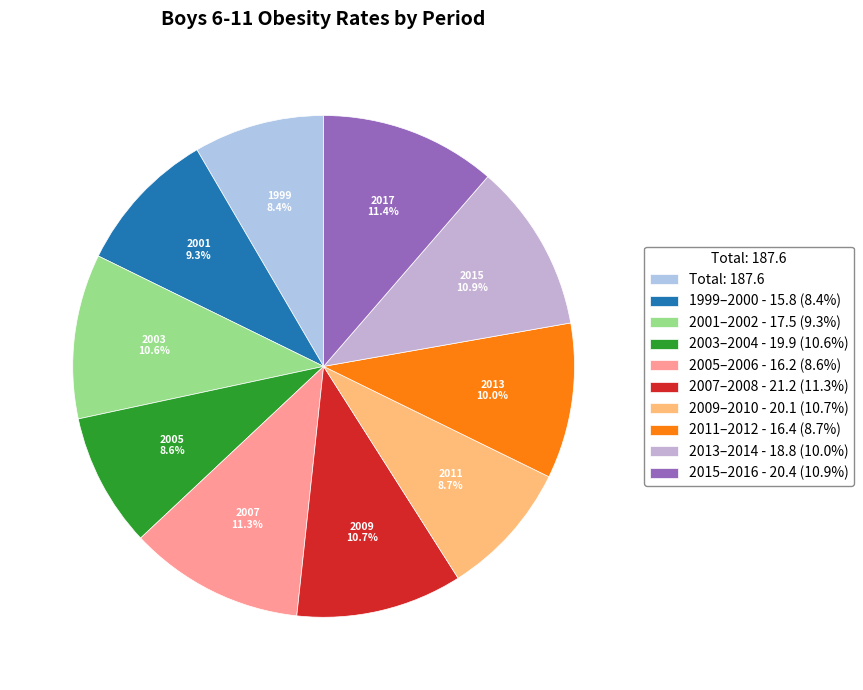

What is the largest slice in the pie chart?

2017–2018